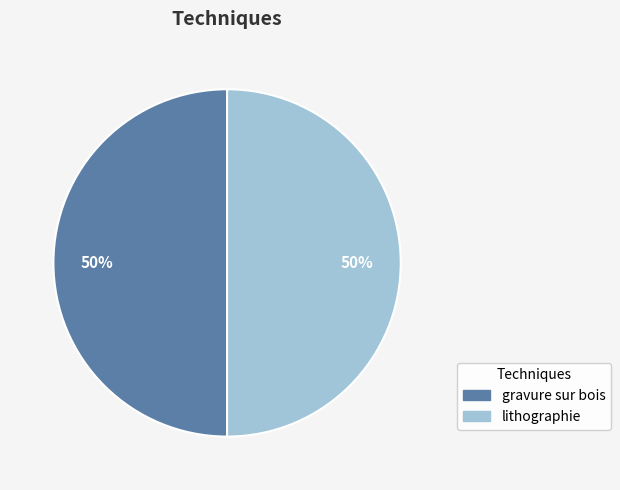

To the nearest percent, what is the average slice percentage?

50%